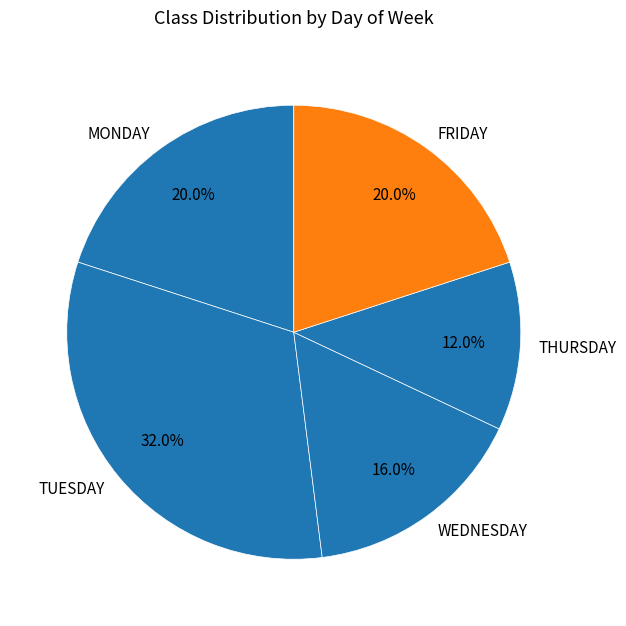

Is there a majority slice in this chart?

No